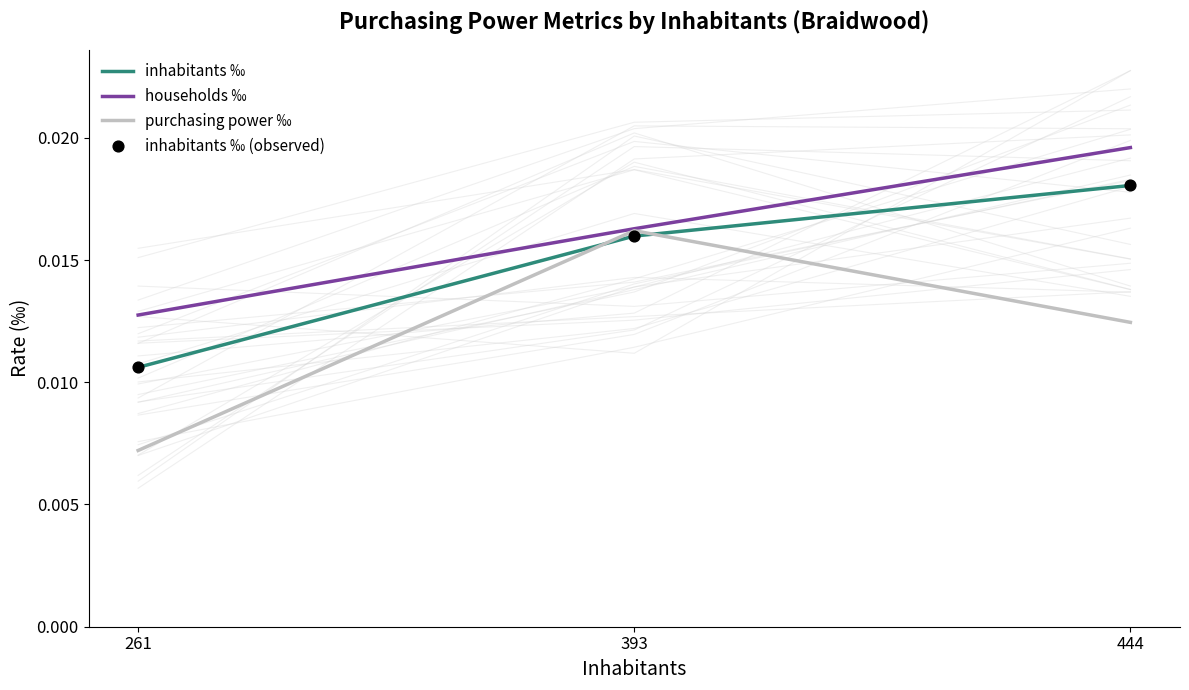

What is the total value across all series at 444?

0.1